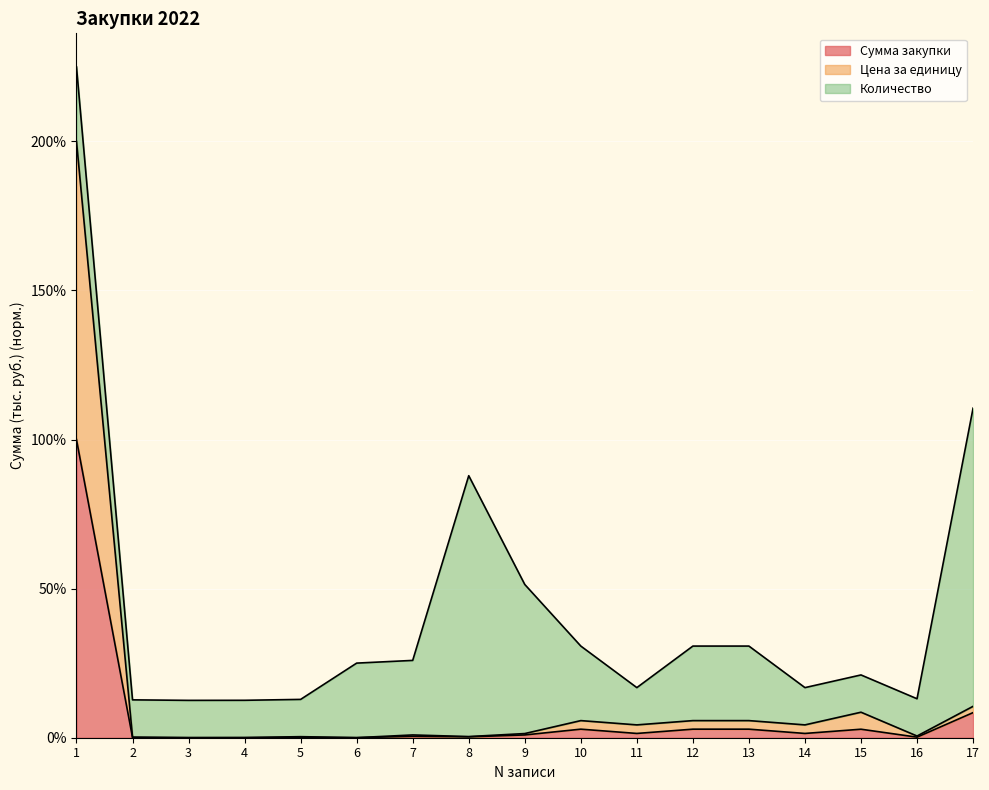

Which series has the widest spread of values?

Цена за единицу